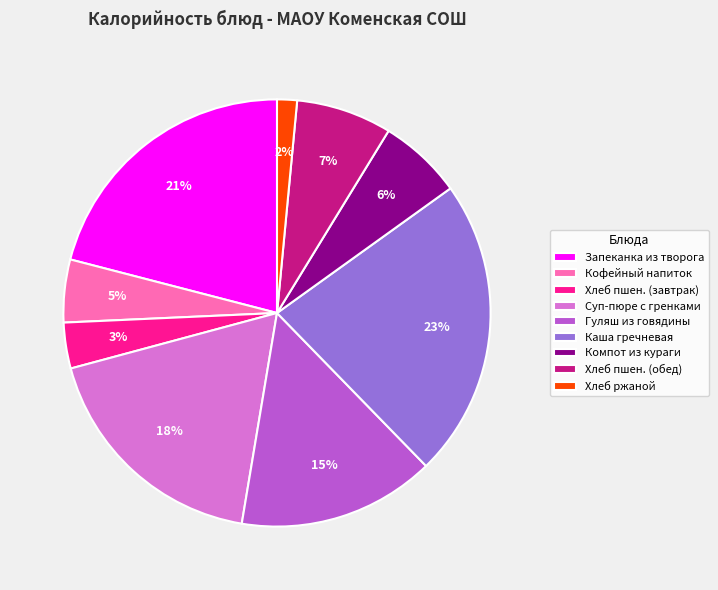

How many segments does this pie chart have?

9